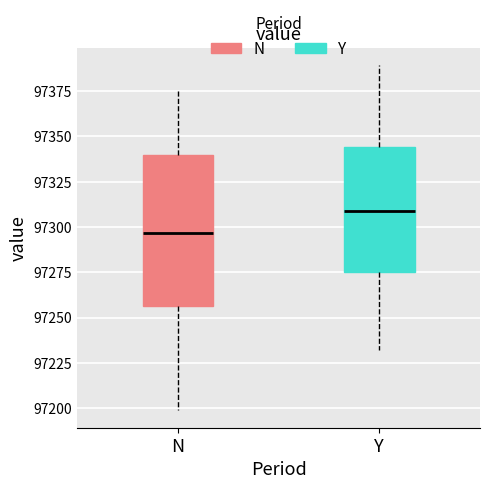

Where is the upper edge of the box for N on the y-axis? The values are not printed on the chart, so give them approximately, as read against the axis.

97340